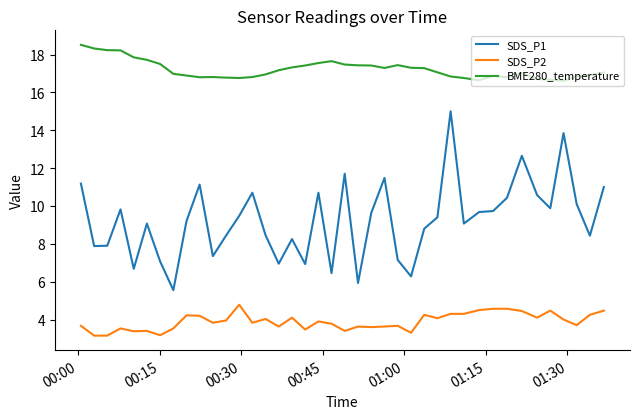

Which series has the largest range (max minus min)?

SDS_P1